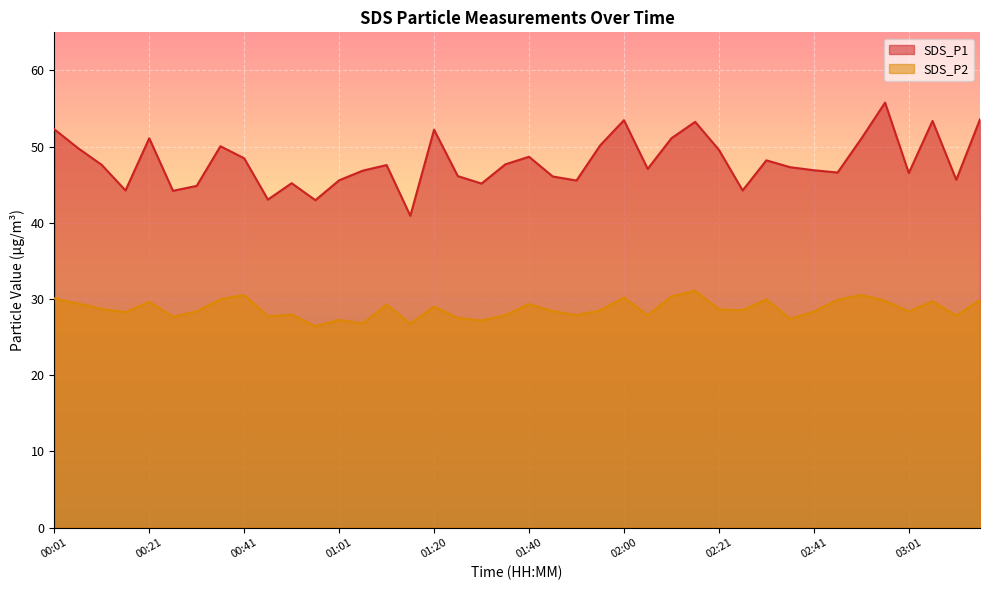

At which category does SDS_P1 reach its first local peak?

00:21